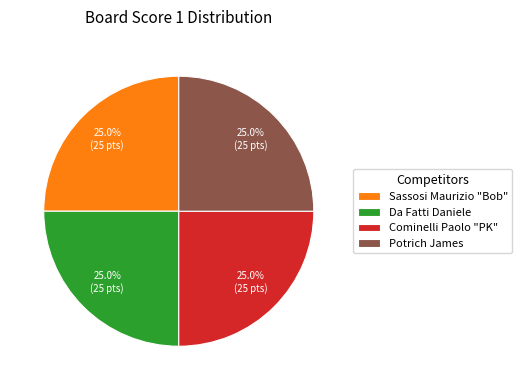

What is the total percentage of Potrich James and Cominelli Paolo "PK"?

50.0%